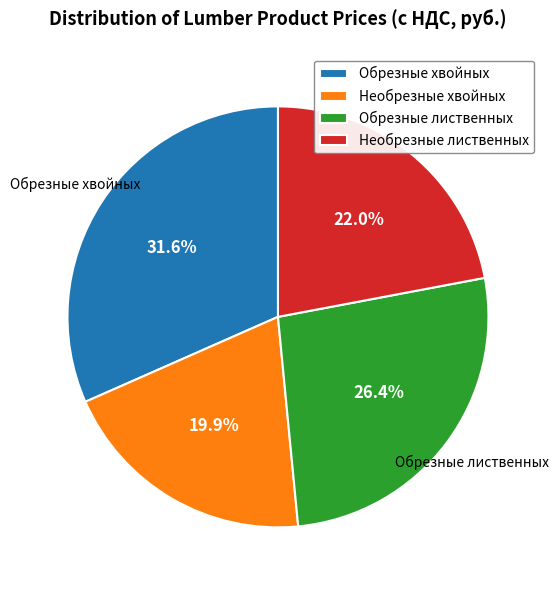

Rank the categories by value from highest to lowest.

Обрезные хвойных, Обрезные лиственных, Необрезные лиственных, Необрезные хвойных